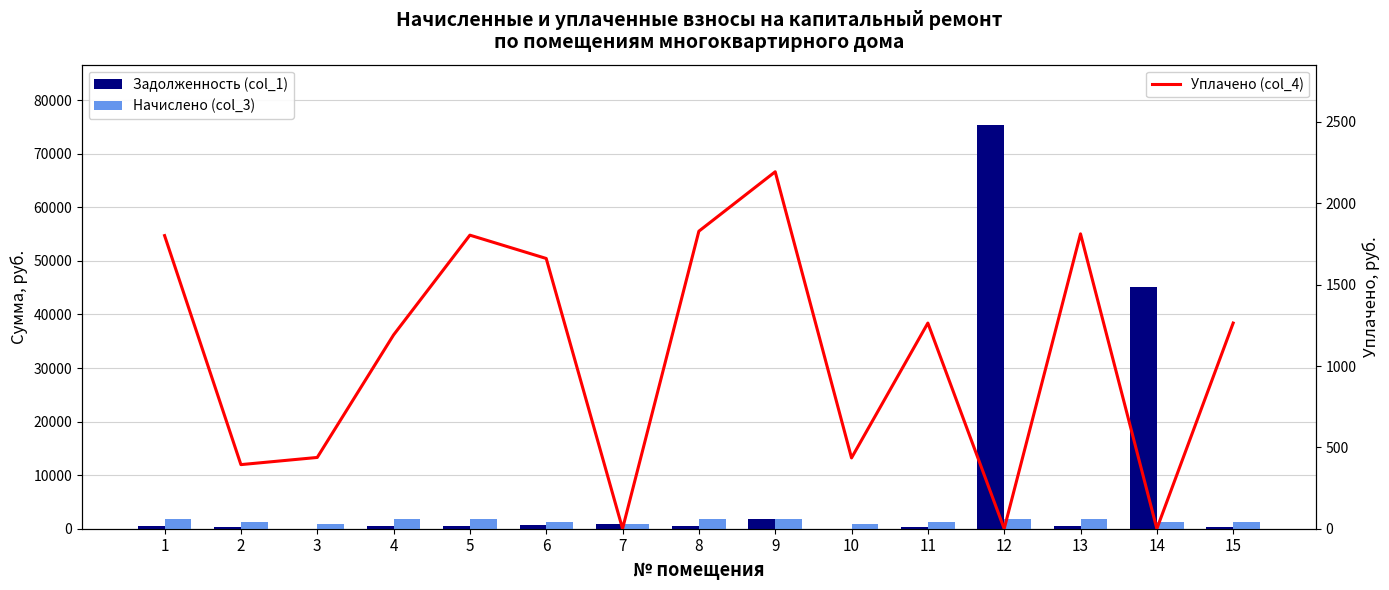

Which category has the highest value in the Задолженность (col_1) series?

12